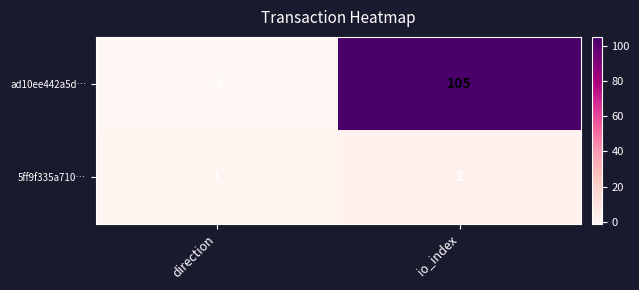

What is the spread (max minus min) of values at direction?

2